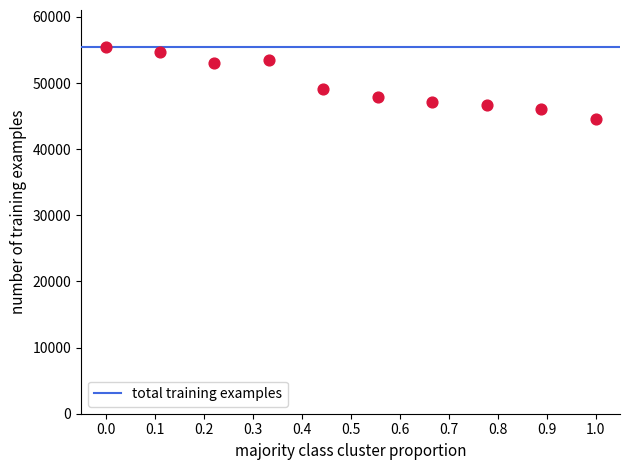

Across all data points, what is the range of Y values (max minus min)?

25116